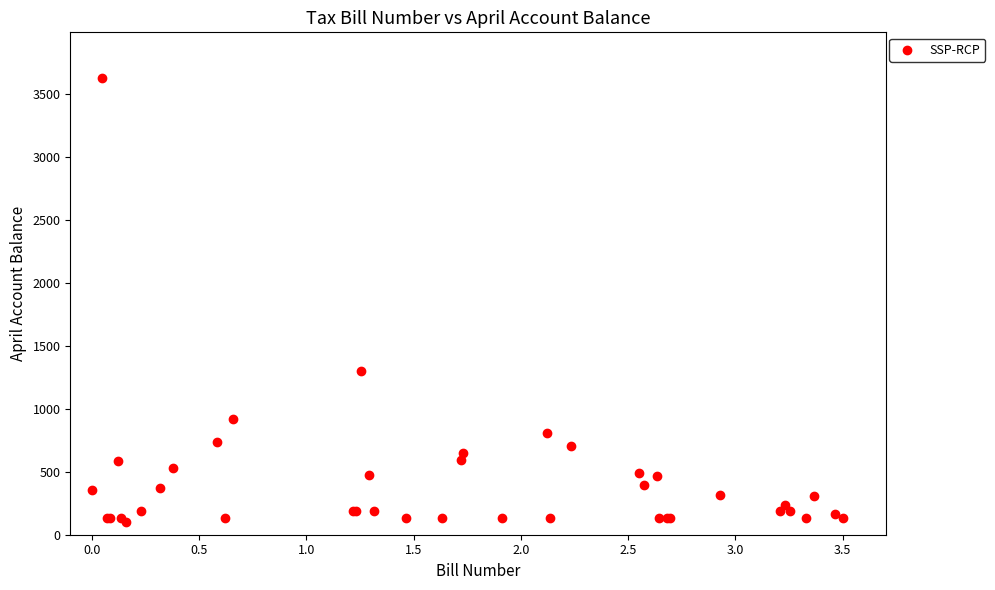

What Y value in the scatter plot is closest to 1862?

1302.3